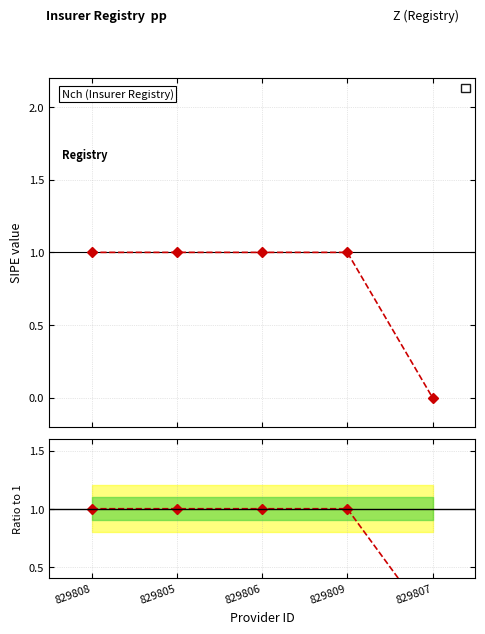

List the labels in order of value, smallest first.

829807, 829808, 829805, 829806, 829809